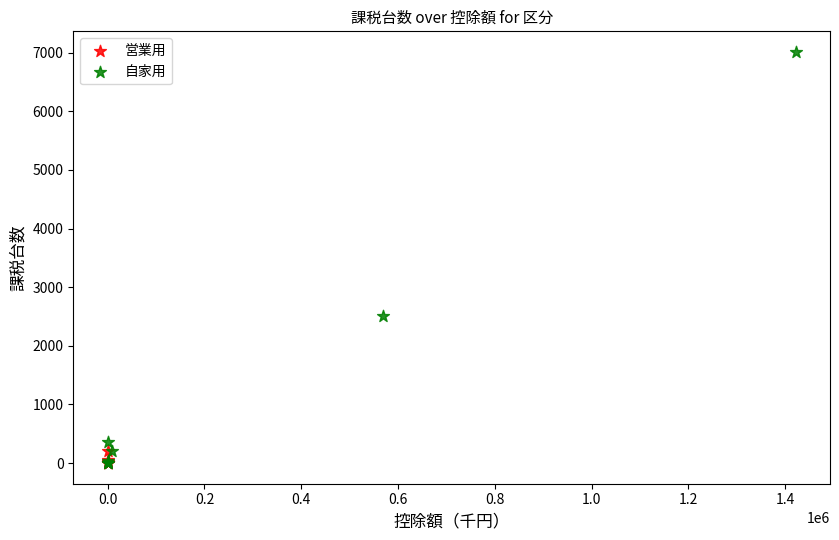

What are all the series names shown in the legend?

営業用, 自家用